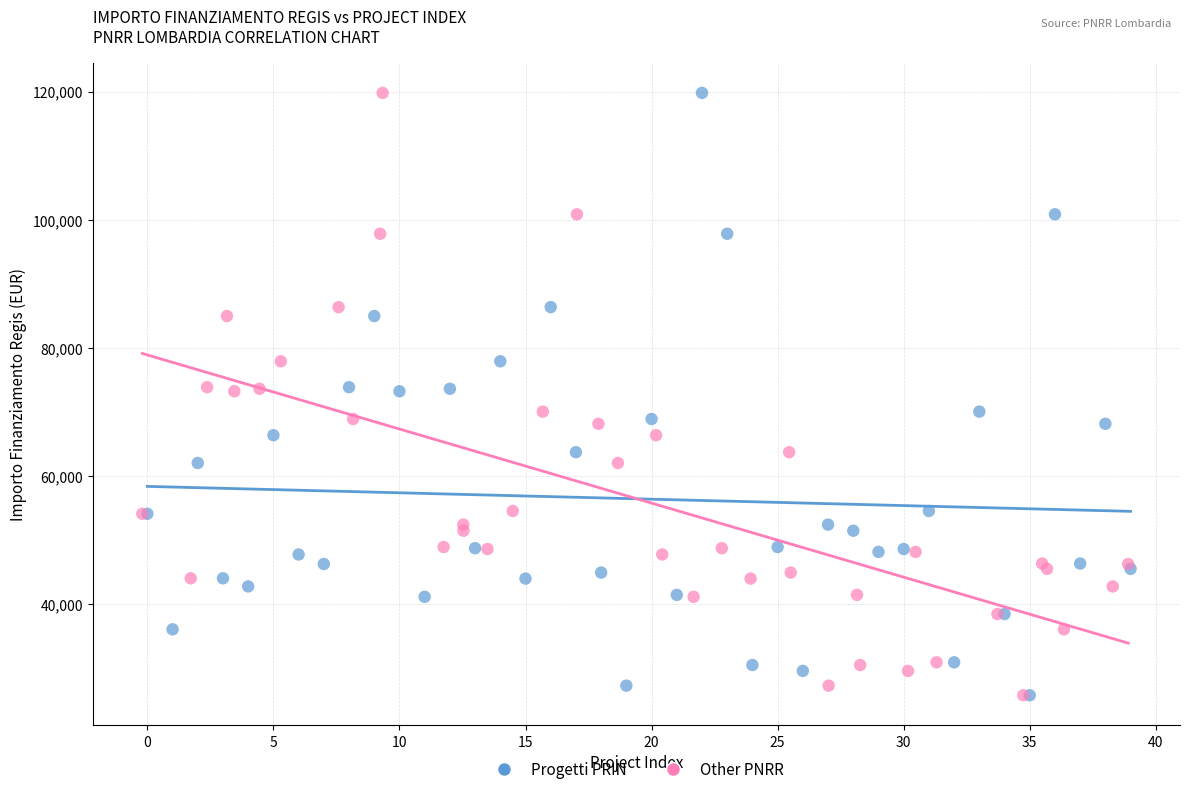

What are all the series names shown in the legend?

Progetti PRIN, Other PNRR